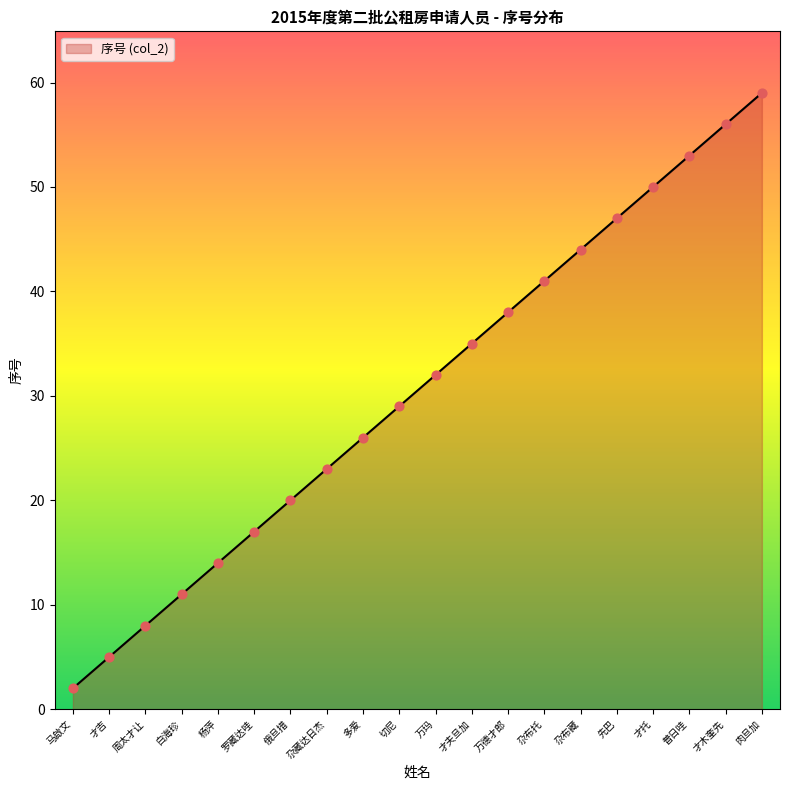

What is the ratio of the value at 万玛 to the value at 多爱?

1.2